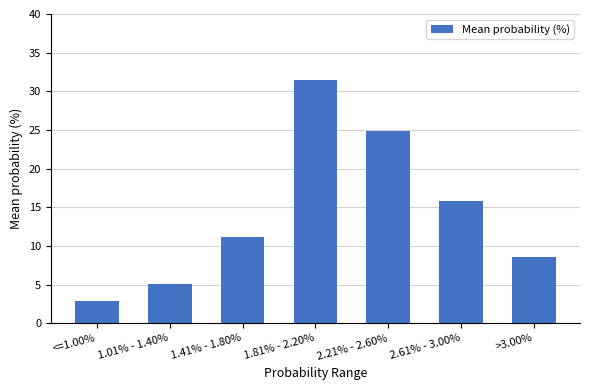

Reading left to right, list all the values displayed in this chart.

<=1.00%=2.9	1.01% - 1.40%=5.1	1.41% - 1.80%=11.2	1.81% - 2.20%=31.5	2.21% - 2.60%=24.9	2.61% - 3.00%=15.8	>3.00%=8.6